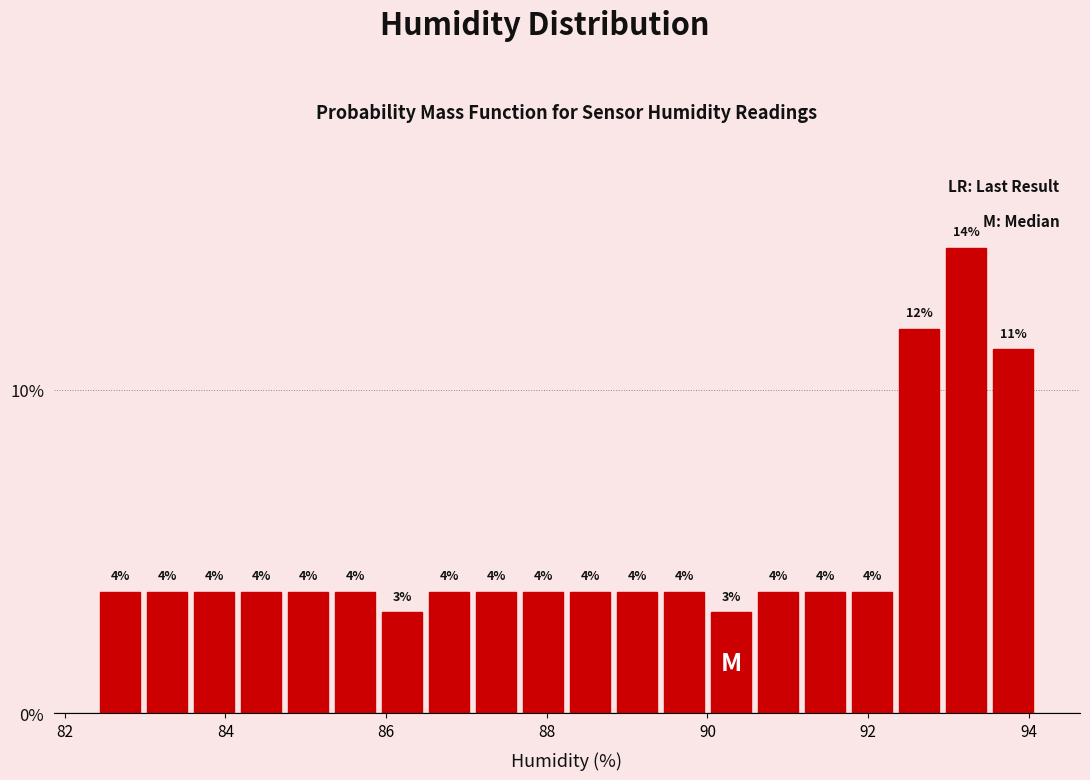

Around what value on the x-axis is the tallest bar? Give the approximate position of its centre, as read against the axis.

93.2